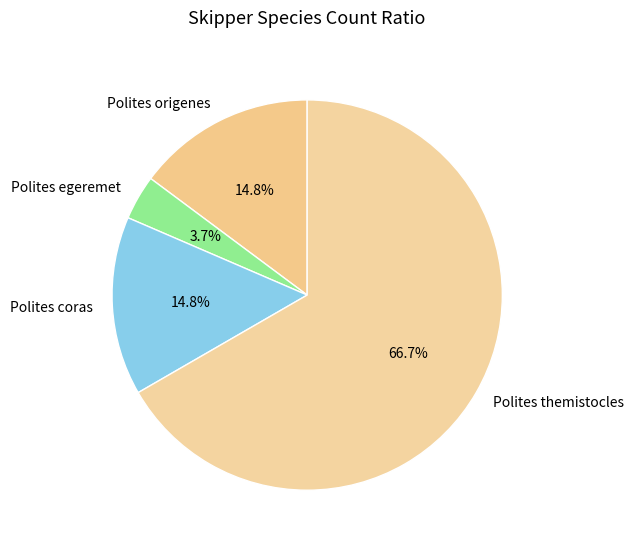

Approximately how many times larger is the value at Polites themistocles compared to Polites coras?

4.5